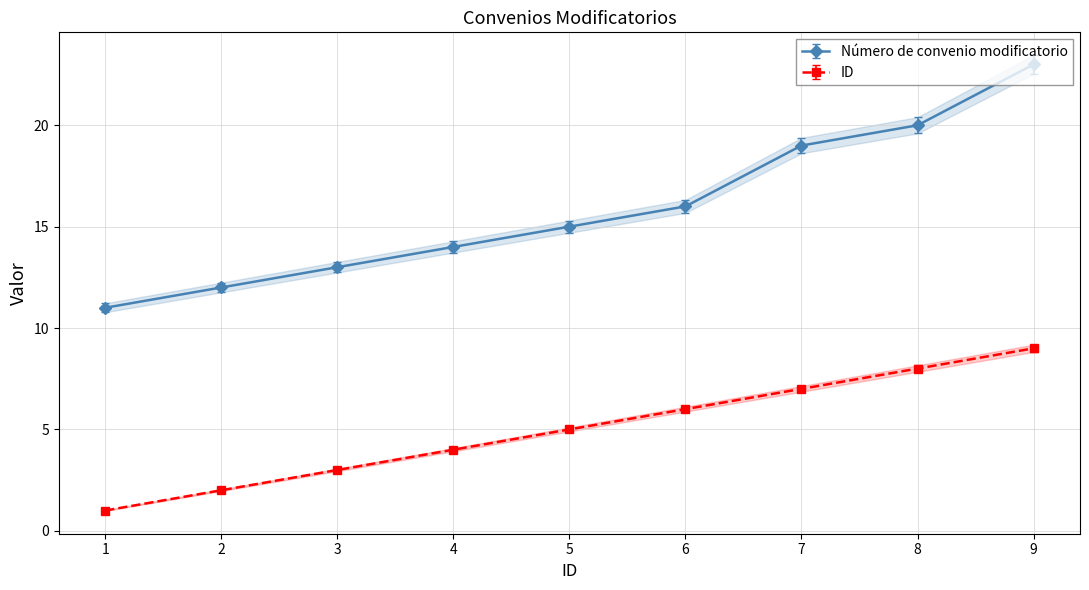

Reading left to right, list all the values displayed in this chart.

Número de convenio modificatorio: 11	12	13	14	15	16	19	20	23
ID: 1	2	3	4	5	6	7	8	9